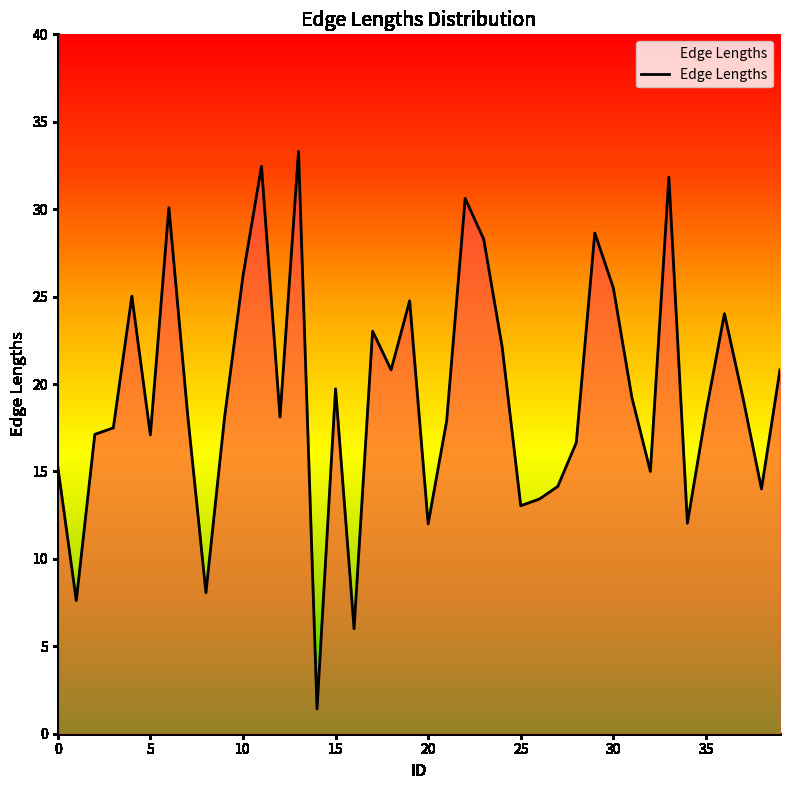

What is the minimum value shown in the chart?

1.4